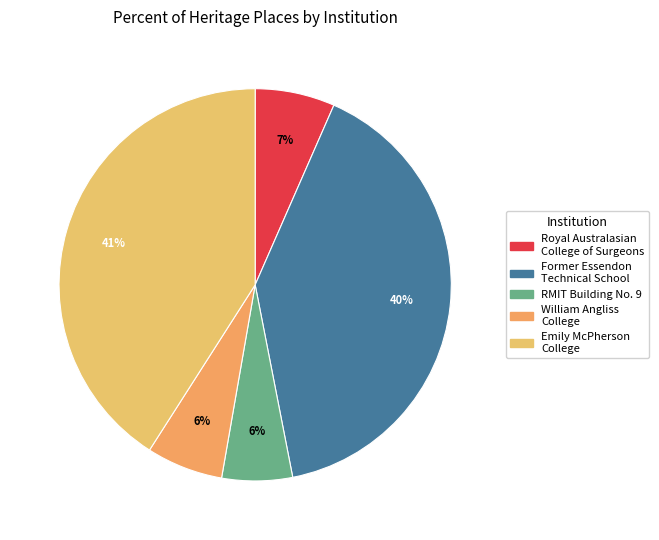

Count the number of slices in the pie.

5